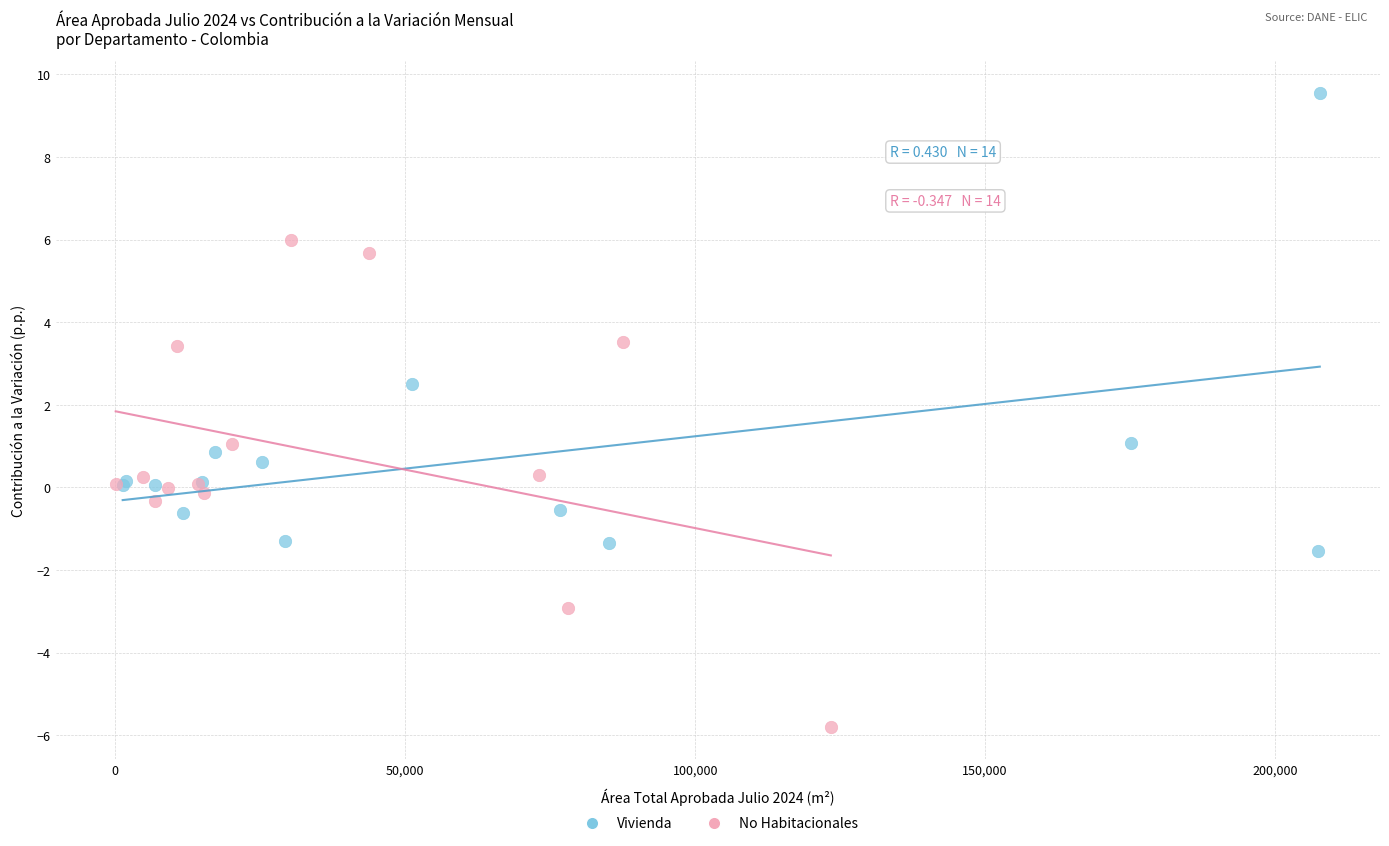

Which series contains the highest Y value?

Vivienda